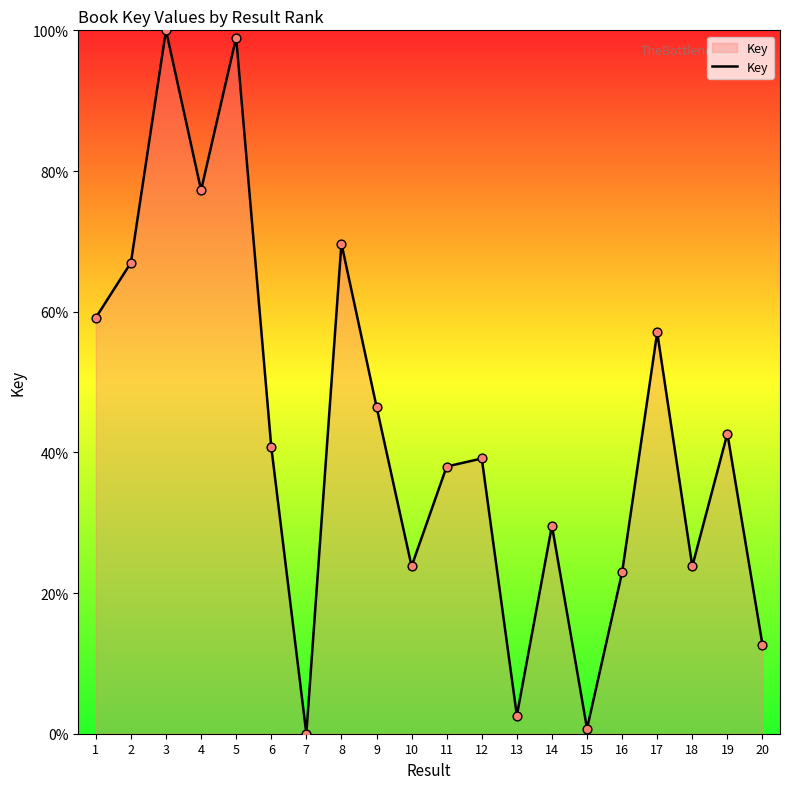

Approximately how many times larger is the value at 8 compared to 4?

0.9